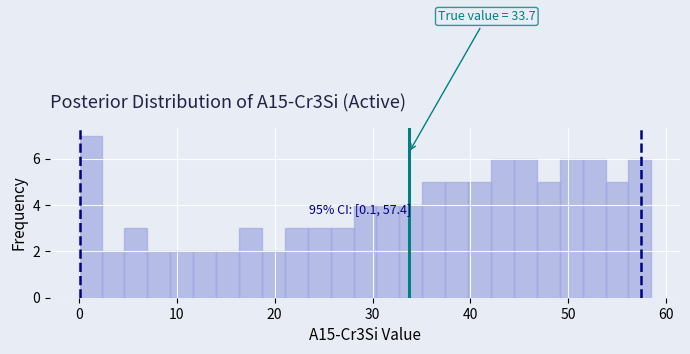

Read against the x-axis, roughly where is the centre of the tallest bar?

1